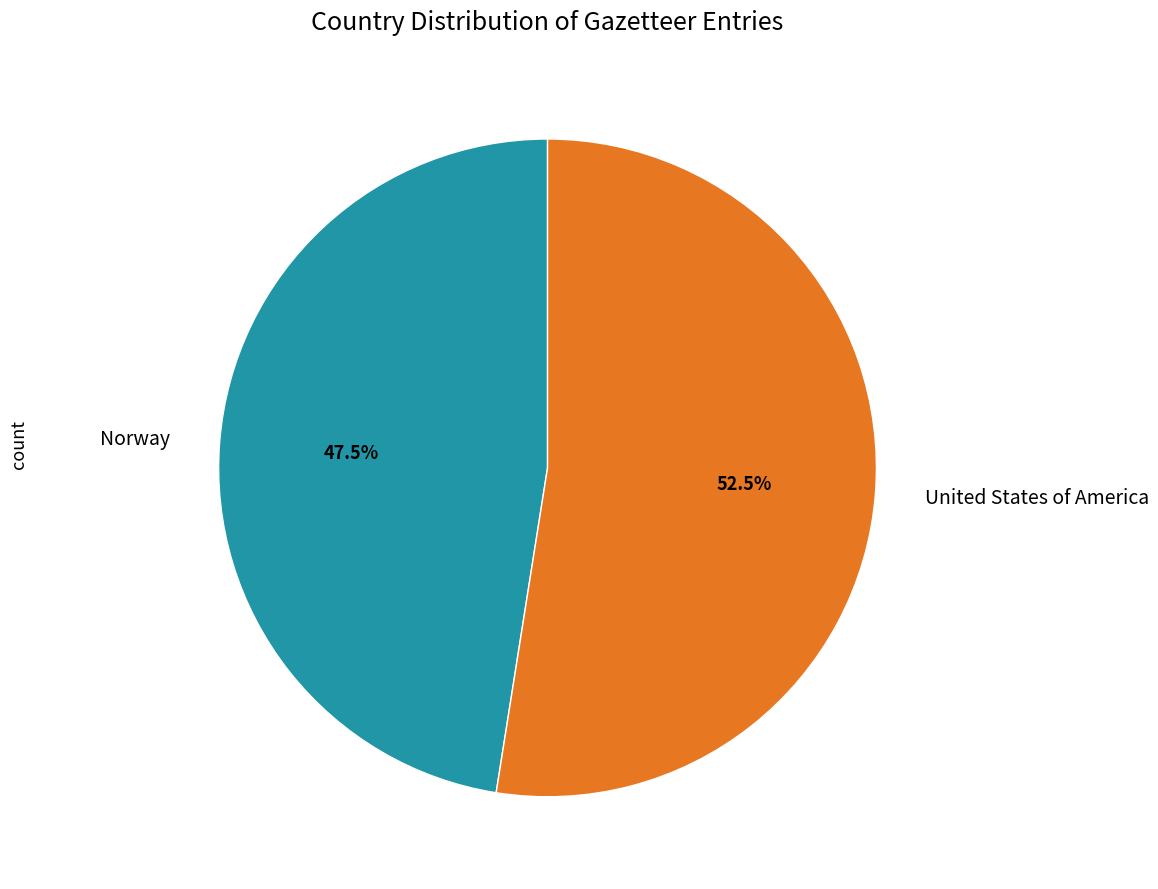

Rank the categories by value from lowest to highest.

Norway, United States of America